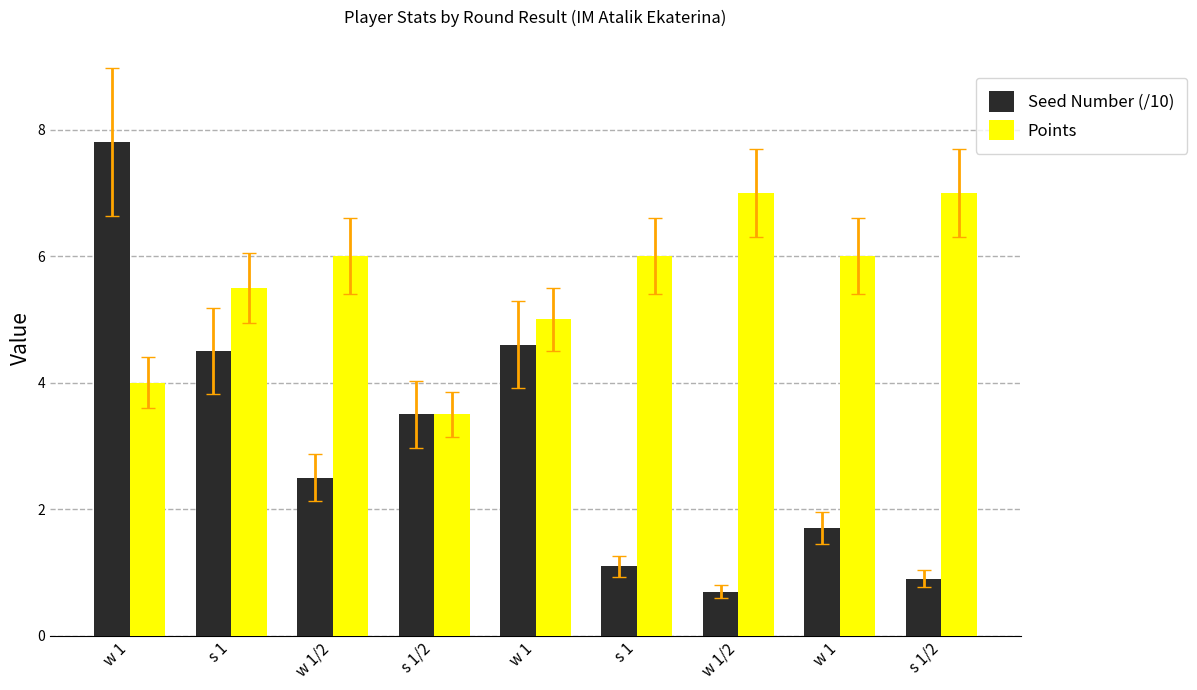

What are all the series names shown in the legend?

Seed Number (/10), Points